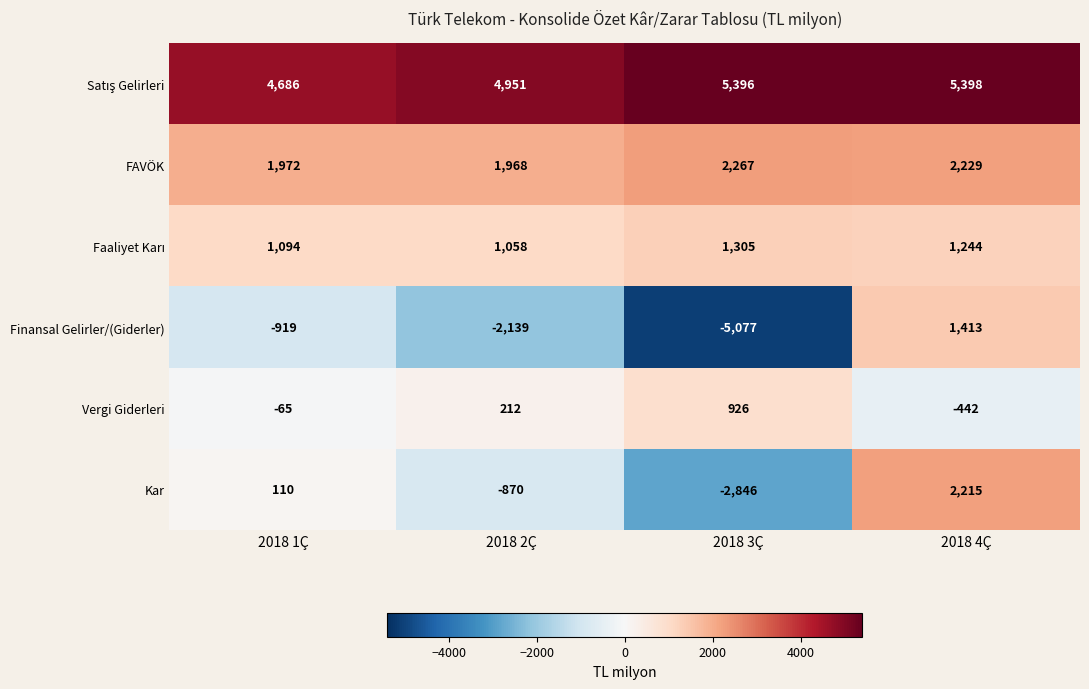

Is it true that Vergi Giderleri equals 212 at 2018 2Ç?

True